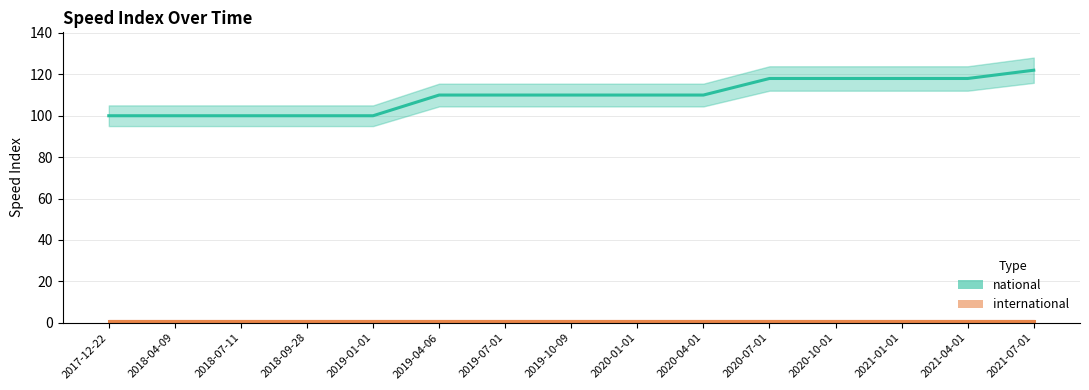

What is the label of the 9th point from the right?

2019-07-01